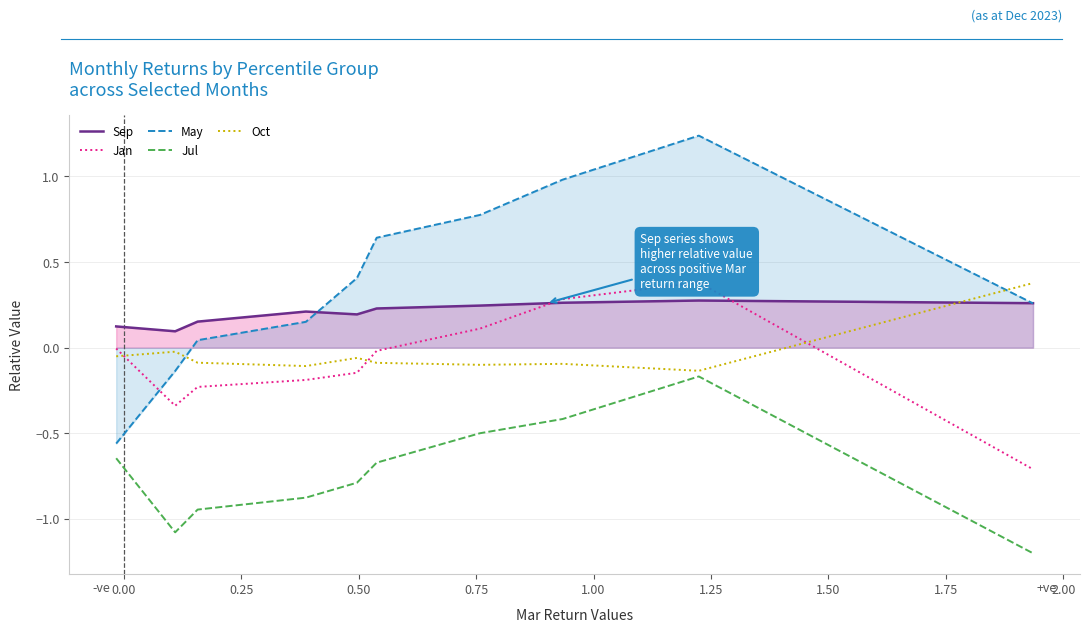

Is the value of Sep at 0.00 greater than the value of May at 1.00?

No